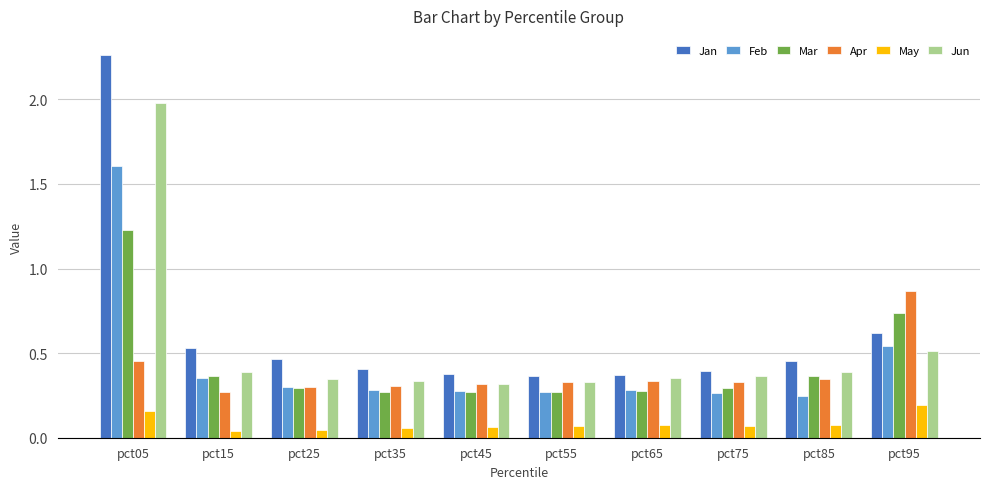

At which category is the sum across all series the highest?

pct05